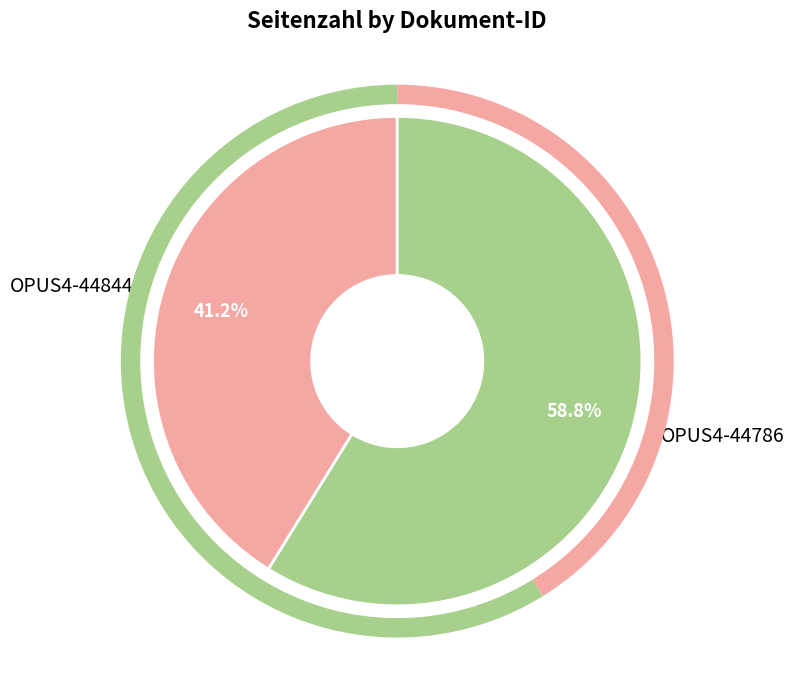

How many slices are in this pie chart?

2